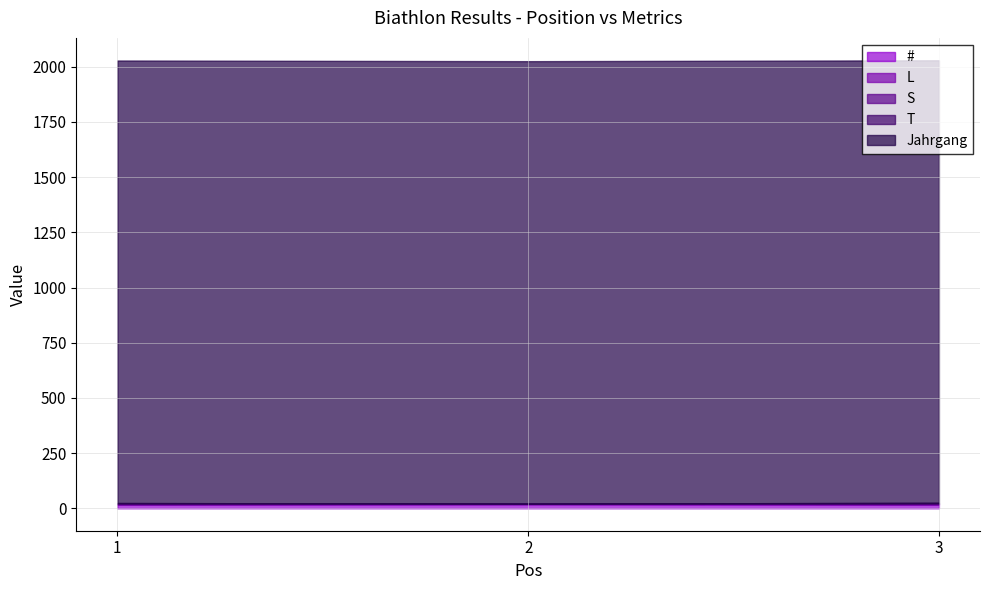

What are all the series names shown in the legend?

#, L, S, T, Jahrgang